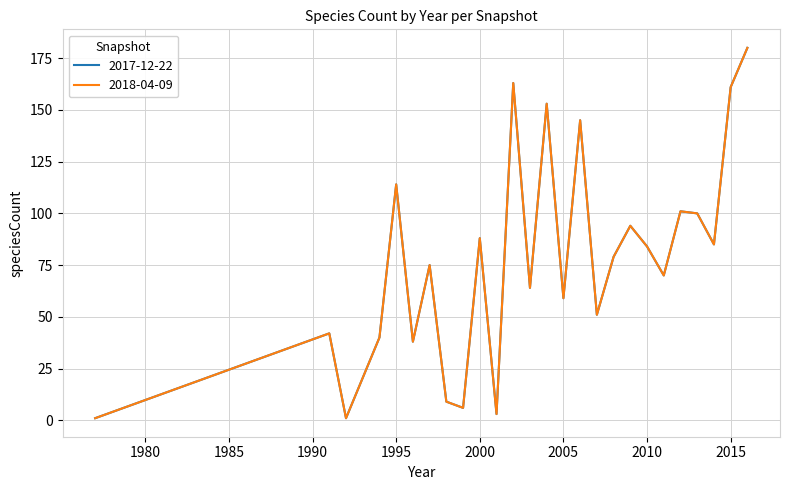

True or false: 2018-04-09 and 2017-12-22 cross at least once.

False